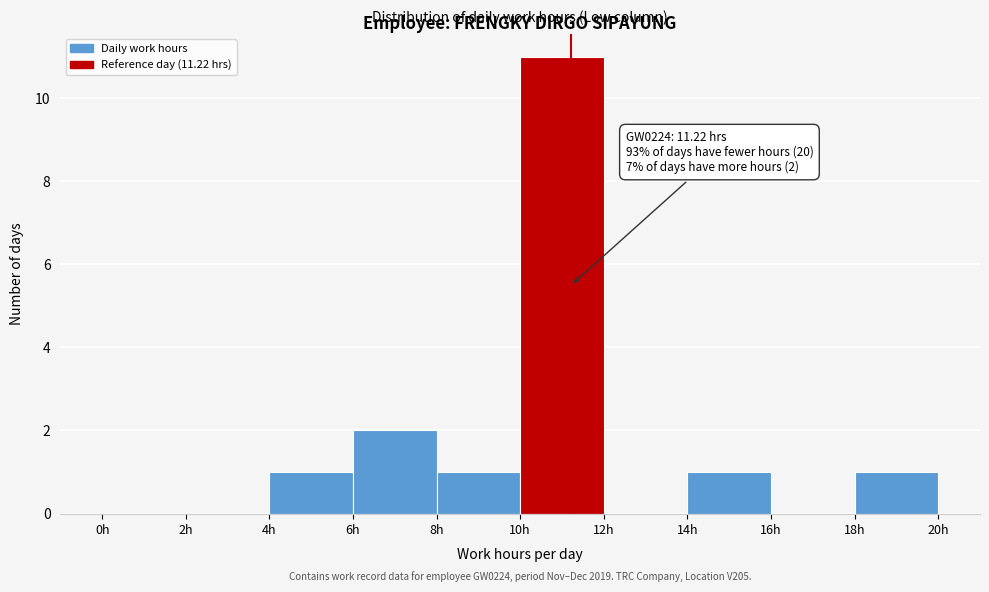

Which range on the x-axis has the tallest bar?

10 to 12